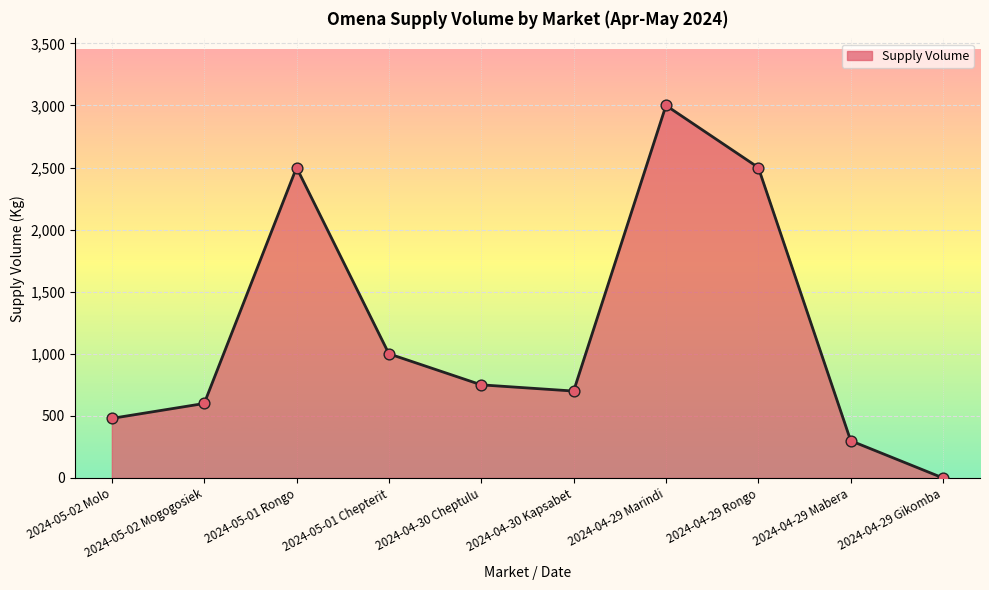

Which has a higher value, 2024-04-29 Gikomba or 2024-04-29 Marindi?

2024-04-29 Marindi